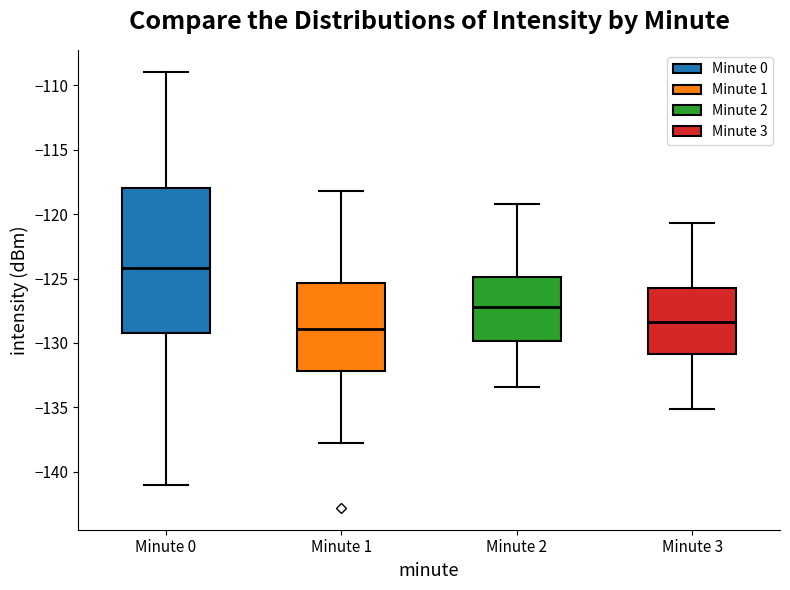

Which box is the tallest, from its lower edge to its upper edge?

Minute 0